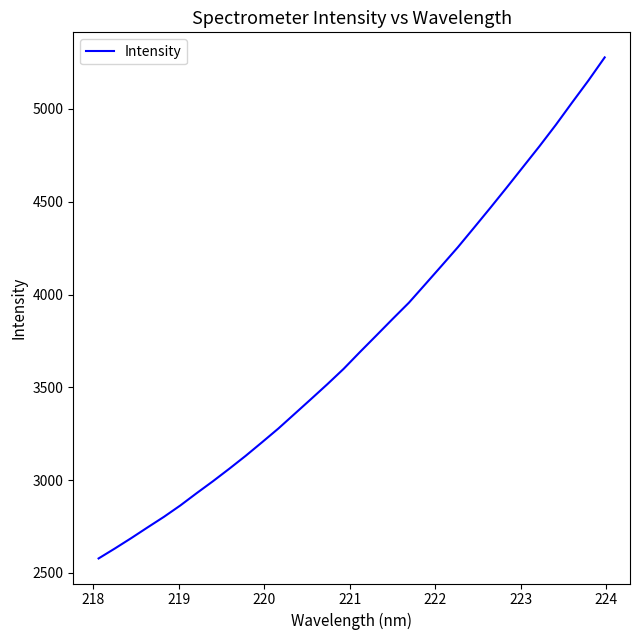

What is the greatest value displayed?

5277.6